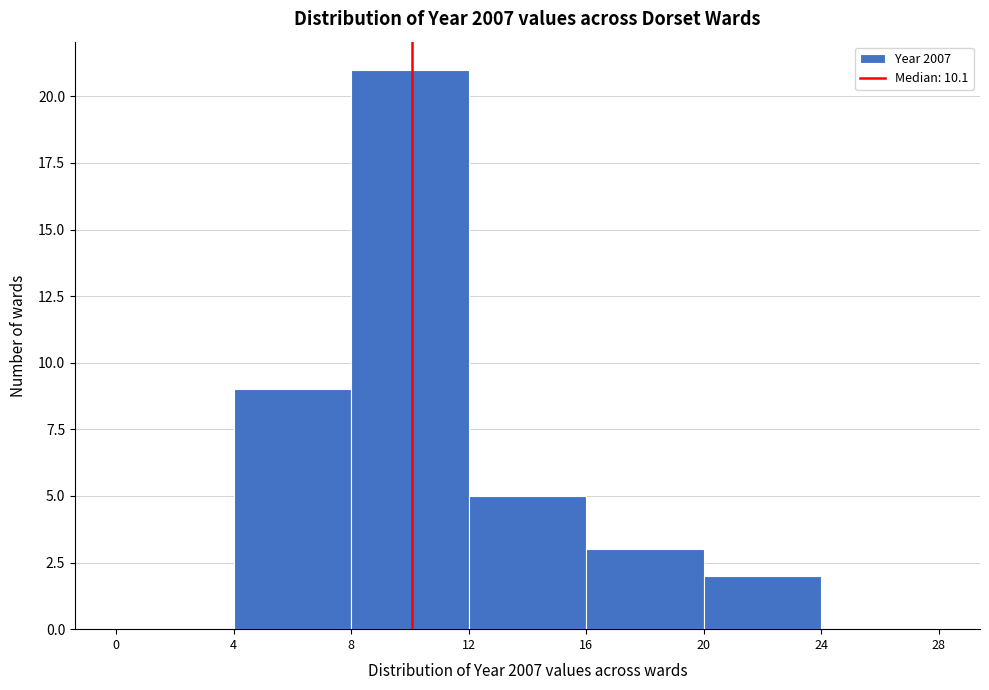

What is the height of the bar covering 20 to 24 on the x-axis? The values are not printed on the chart, so give them approximately, as read against the axis.

2